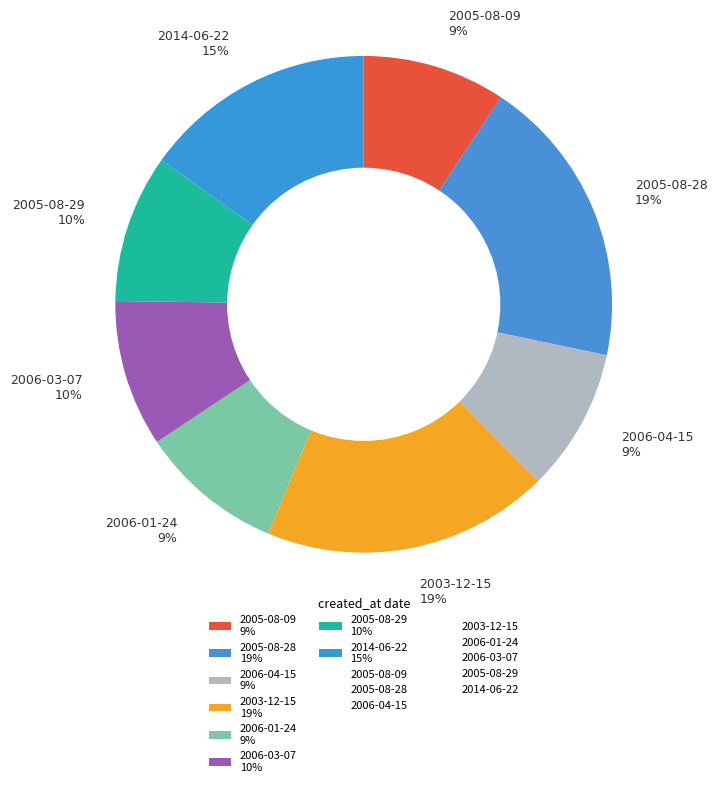

To the nearest percent, what percentage of the pie is 2005-08-29 10%?

10%